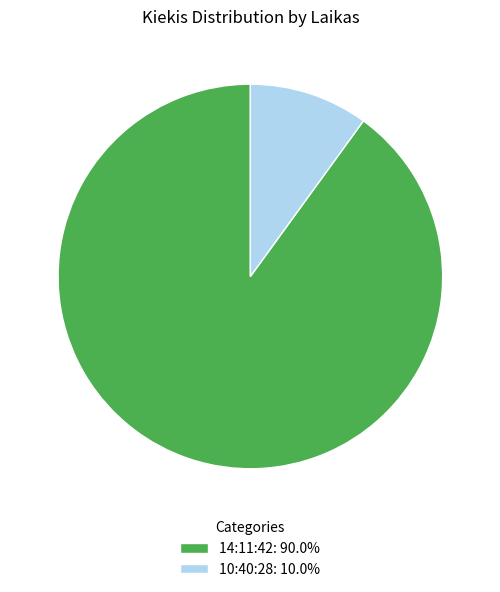

Do 14:11:42: 90.0% and 10:40:28: 10.0% together represent more than half of the pie?

Yes